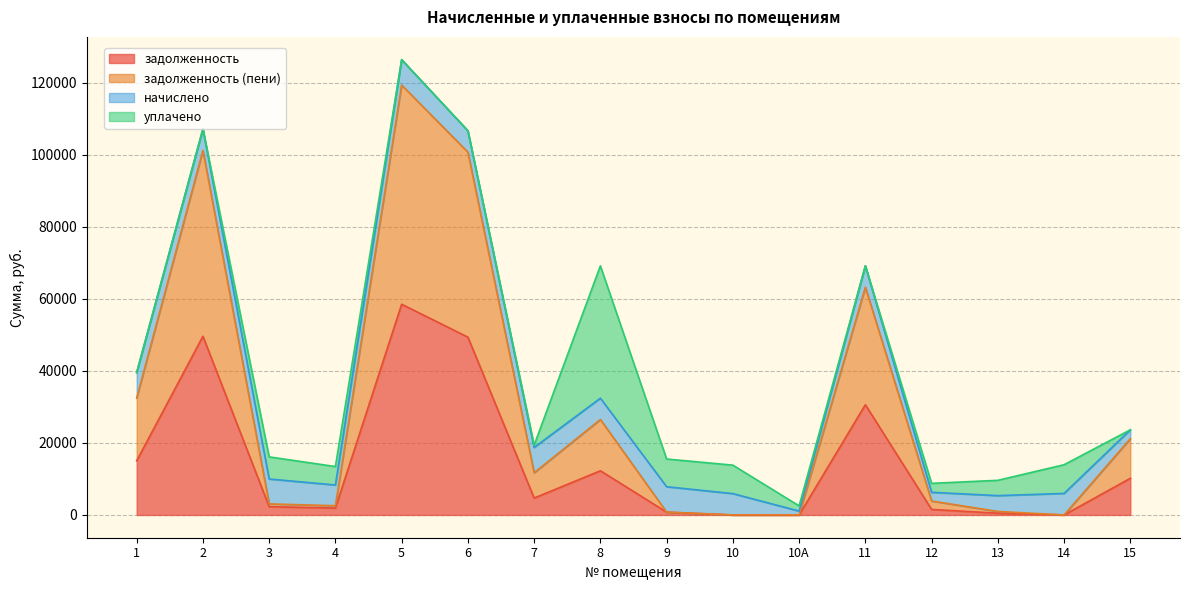

At which label does задолженность first exceed 4684?

1